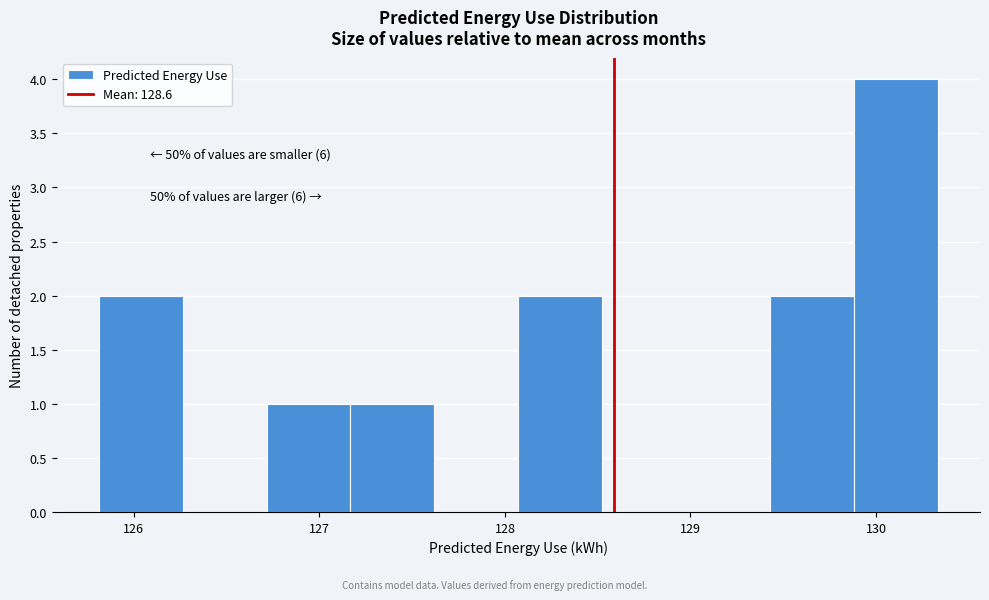

Over which range of the x-axis is the bar tallest?

129.9 to 130.3